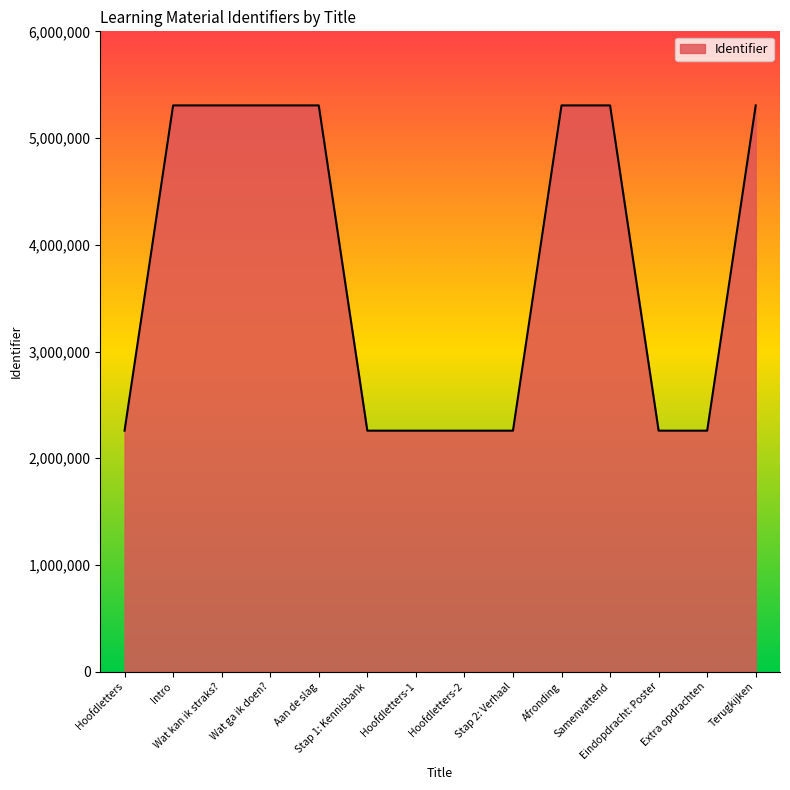

What is the maximum value shown in the chart?

5305886